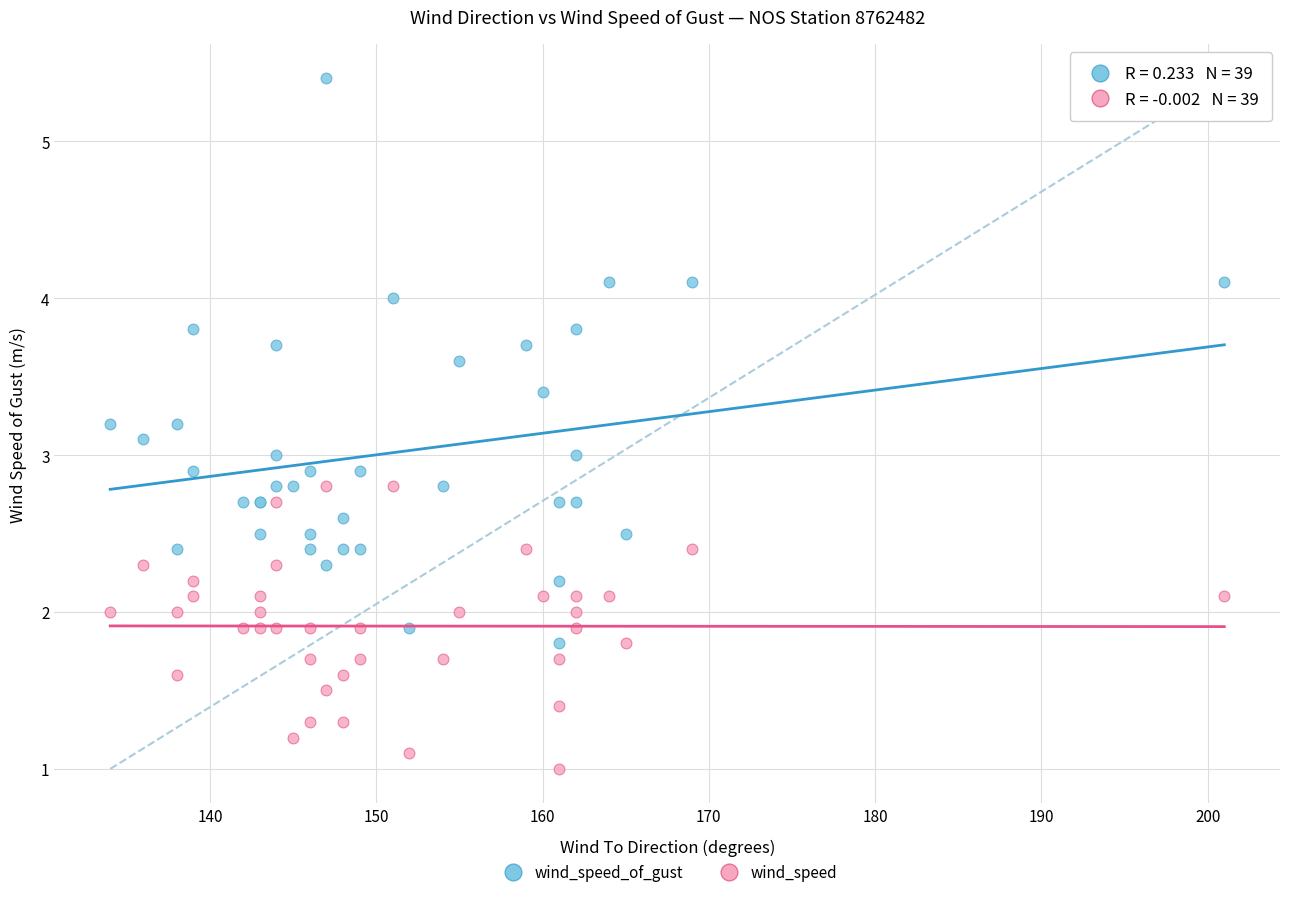

Which series reaches the maximum Y coordinate?

wind_speed_of_gust